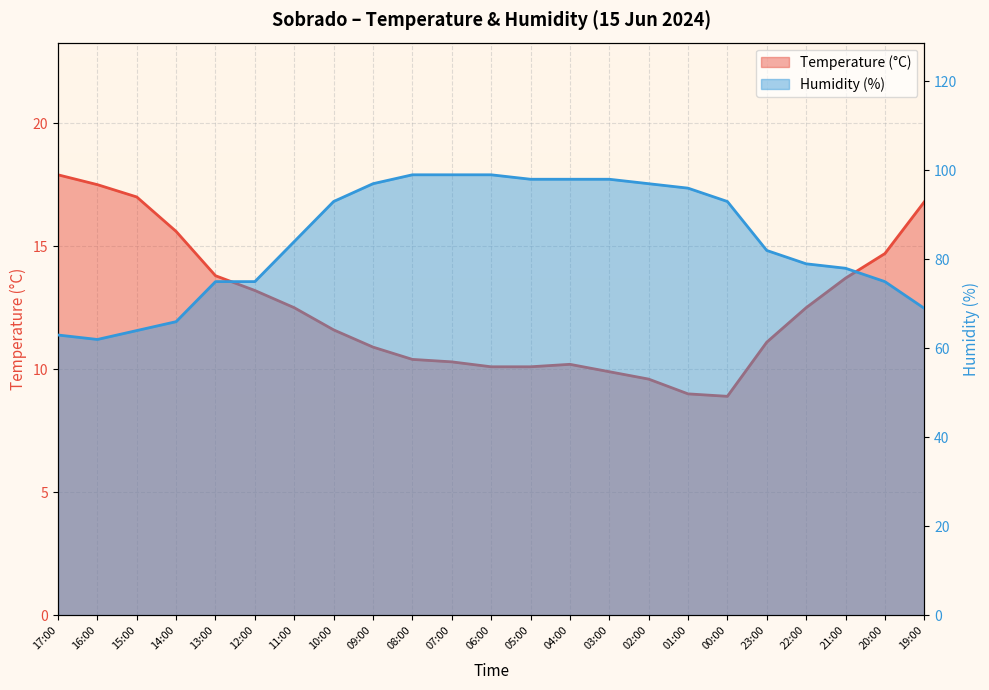

Which series has the largest range (max minus min)?

Humidity (%)